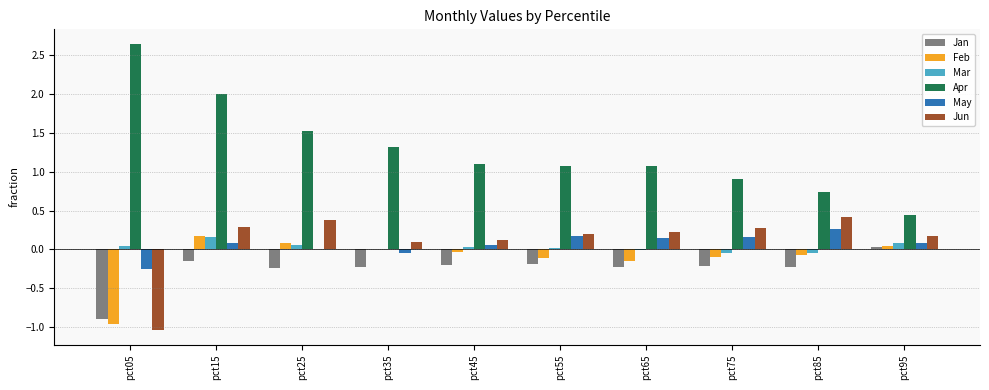

Which series has the largest total across all categories?

Apr